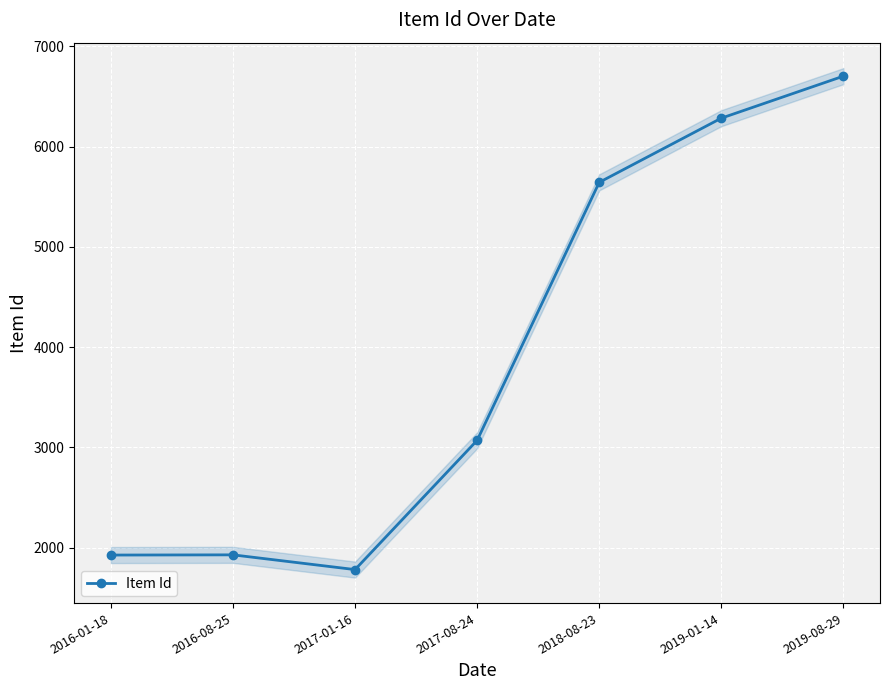

What is the smallest value displayed?

1782